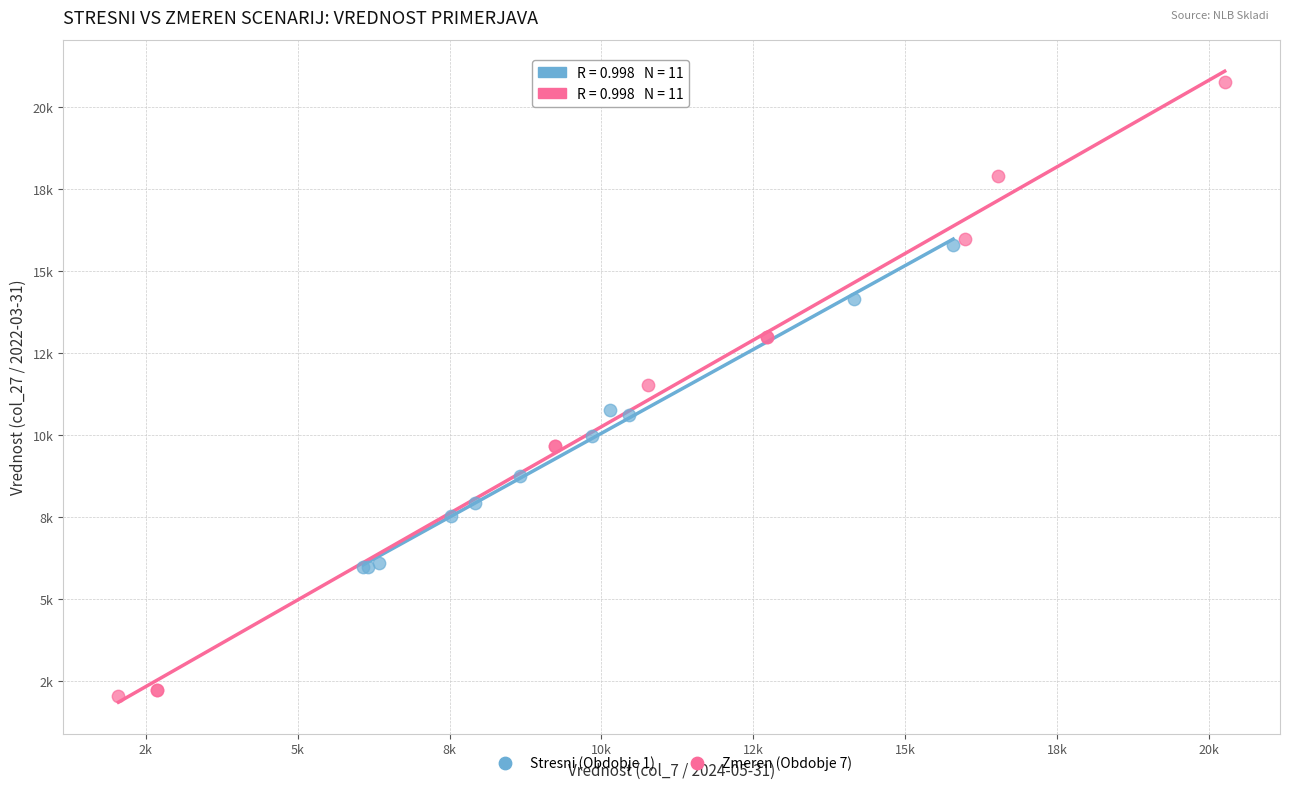

What are all the series names shown in the legend?

Stresni (Obdobje 1), Zmeren (Obdobje 7)